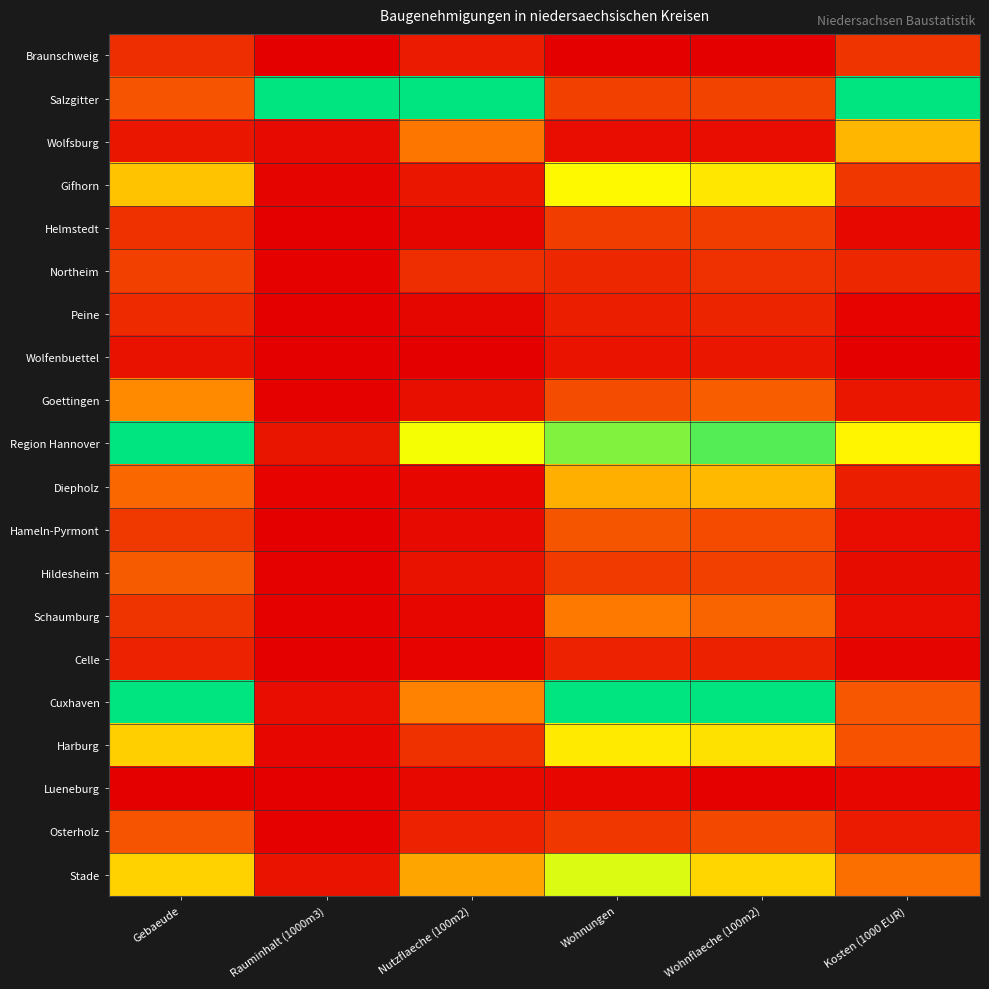

At which category is the sum across all series the highest?

Wohnungen